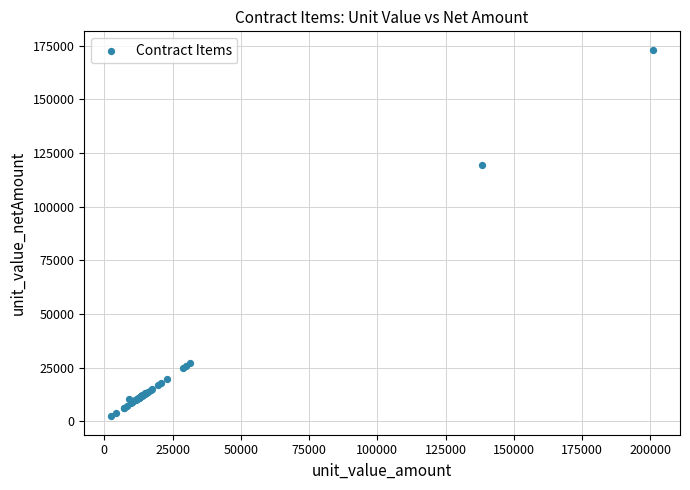

What Y value in the scatter plot is closest to 87726?

119413.7